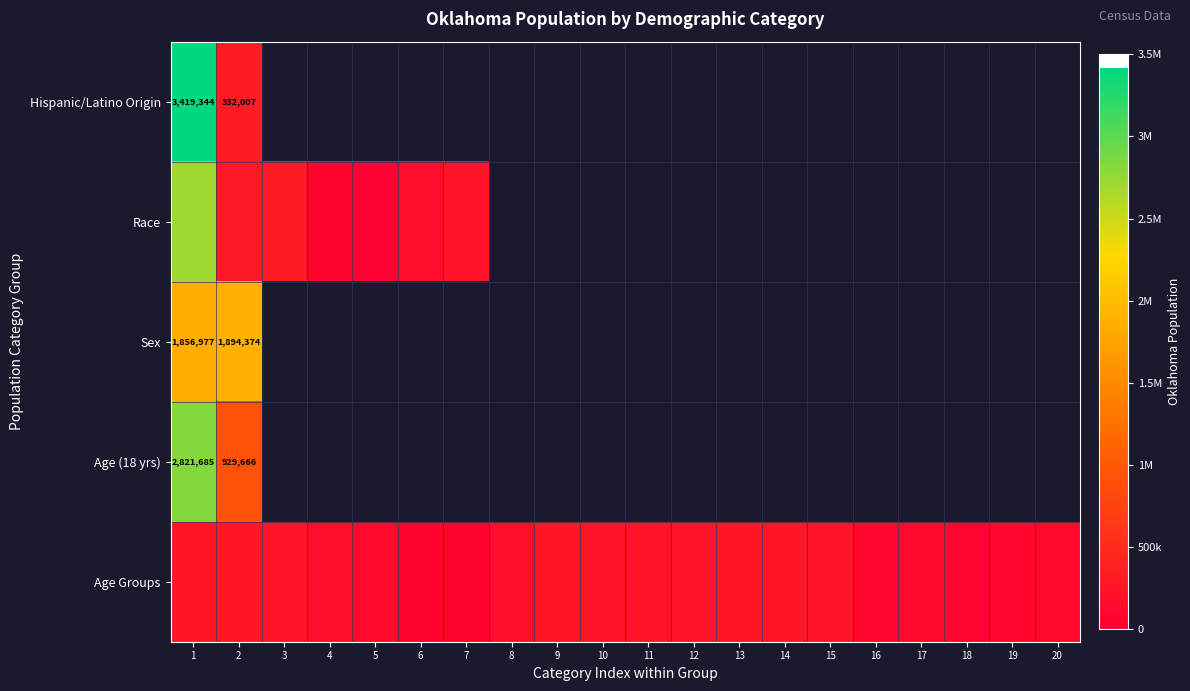

What is the highest value of the Sex series?

1894374.0